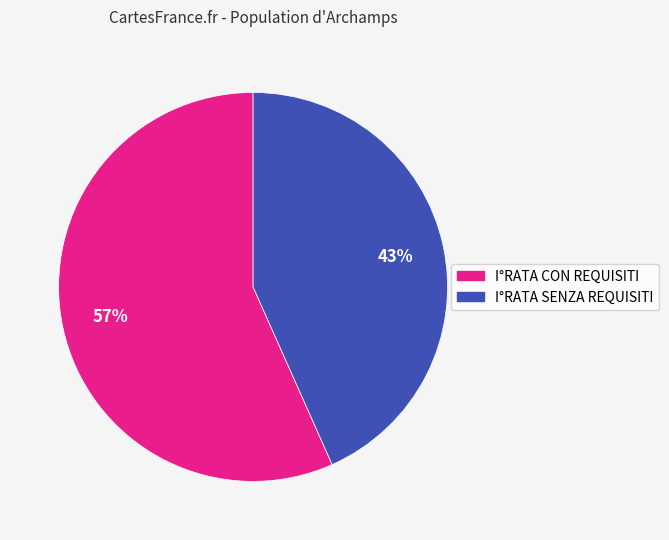

What is the largest slice in the pie chart?

I°RATA CON REQUISITI